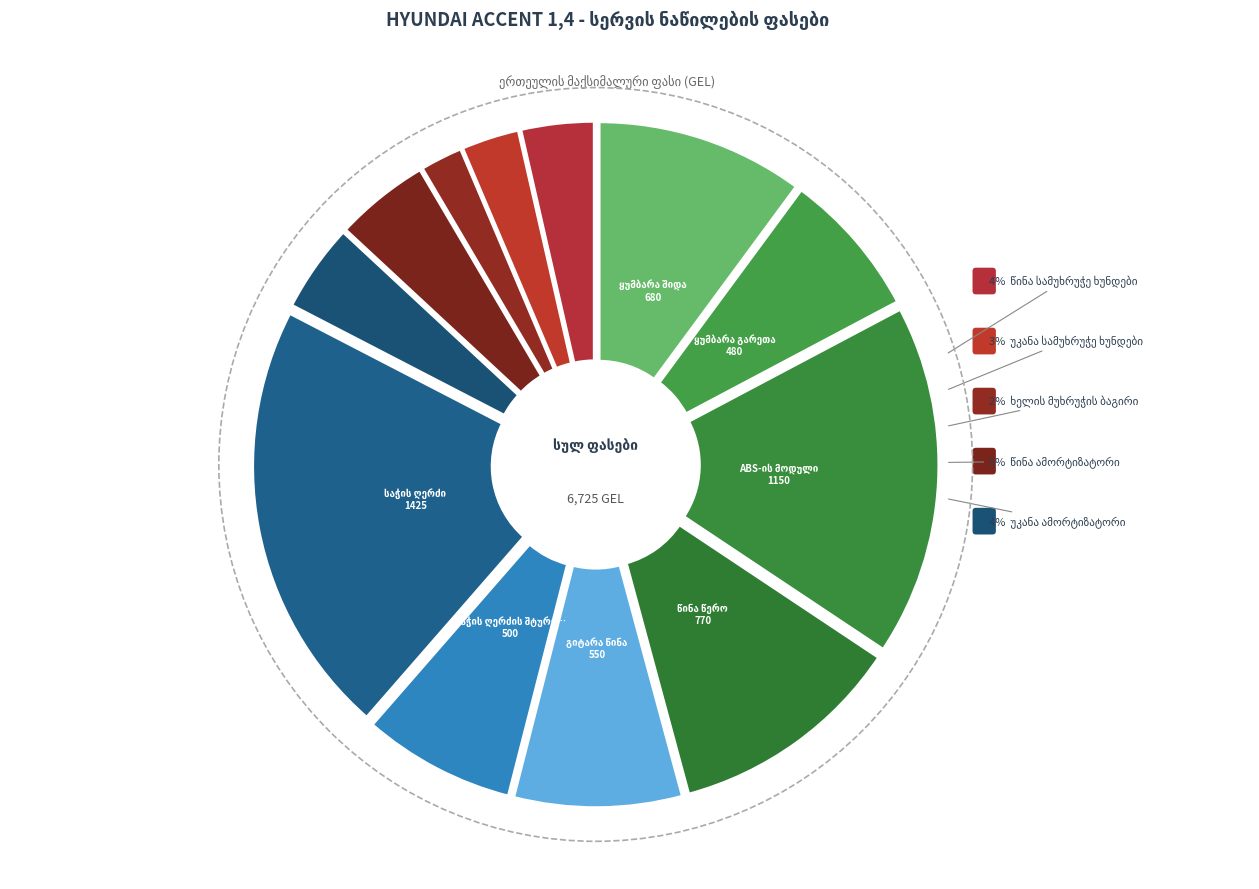

To the nearest percent, what is the average slice percentage?

8%